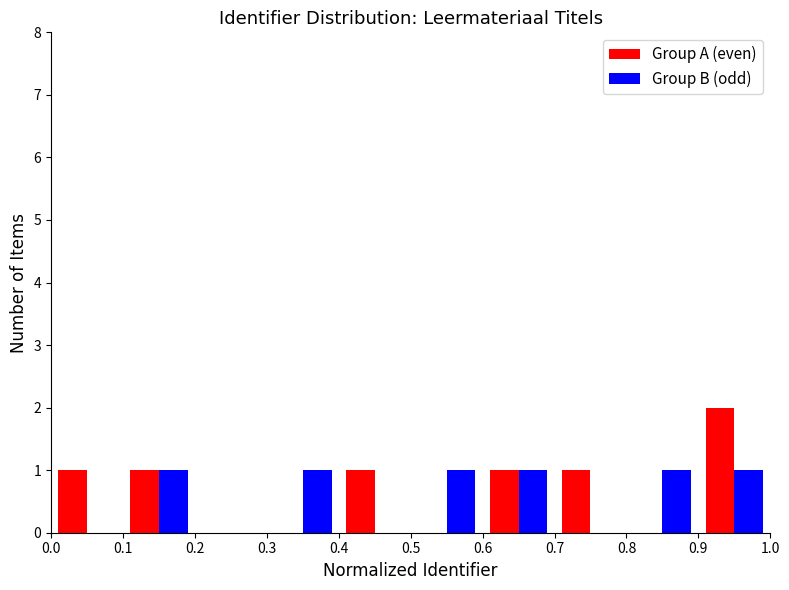

What is the sum of all Group A (even) values?

7